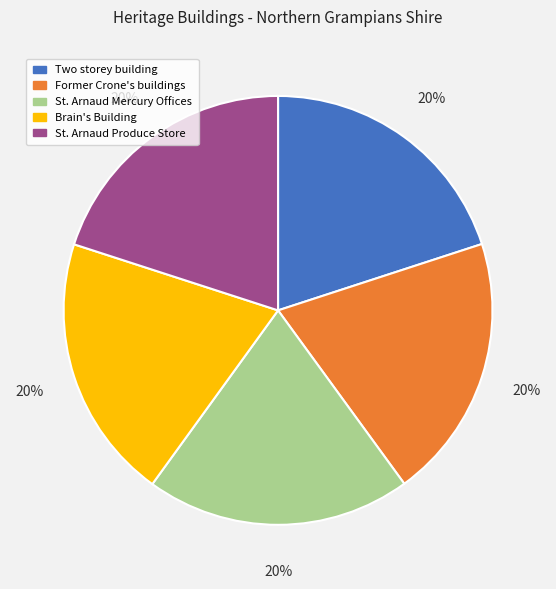

To the nearest percent, what is the average slice percentage?

20%